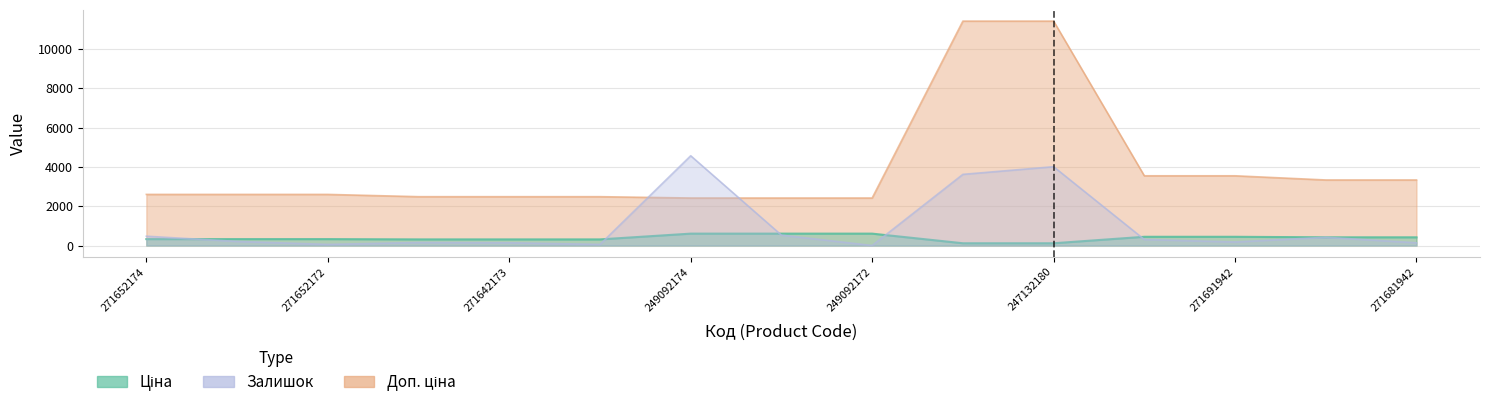

True or false: Залишок has a value of 139.1 at 271681942.

True